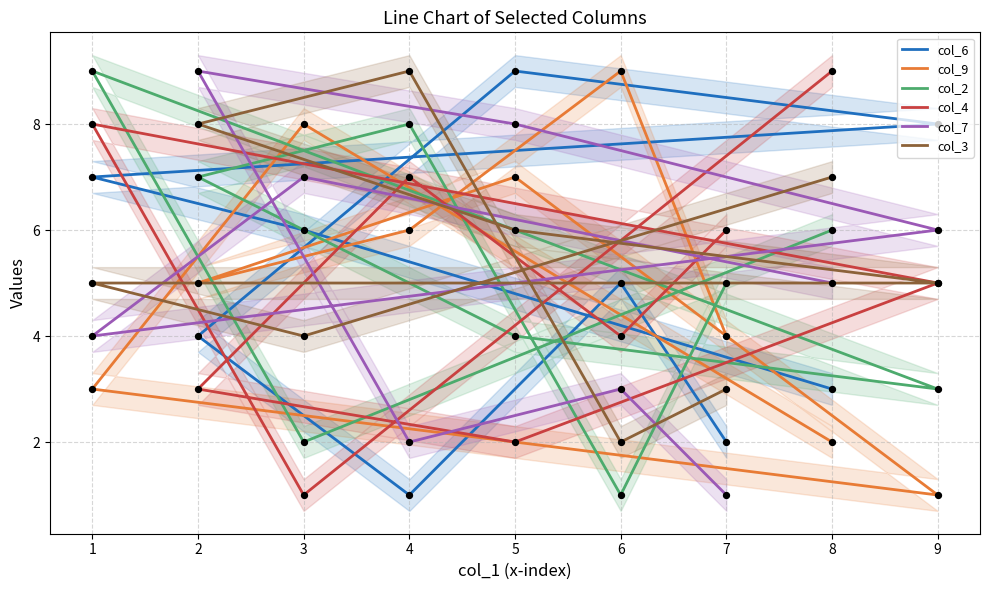

Which series reaches the minimum Y coordinate?

col_6